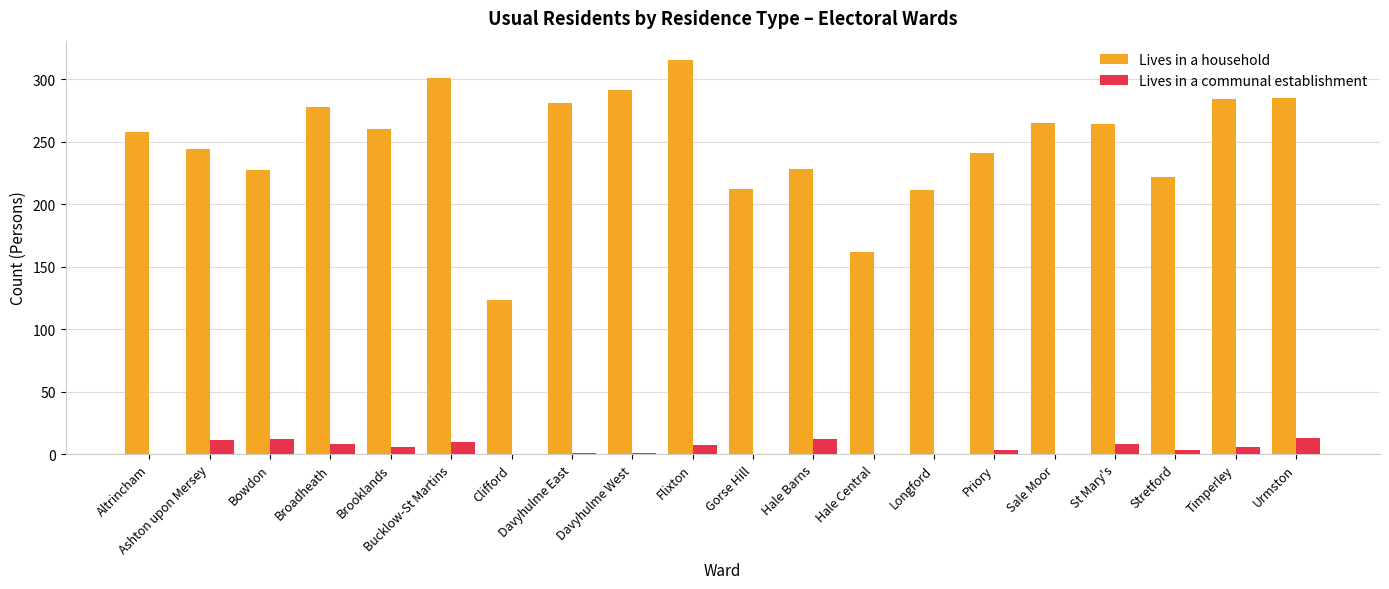

Which series has the largest total across all categories?

Lives in a household